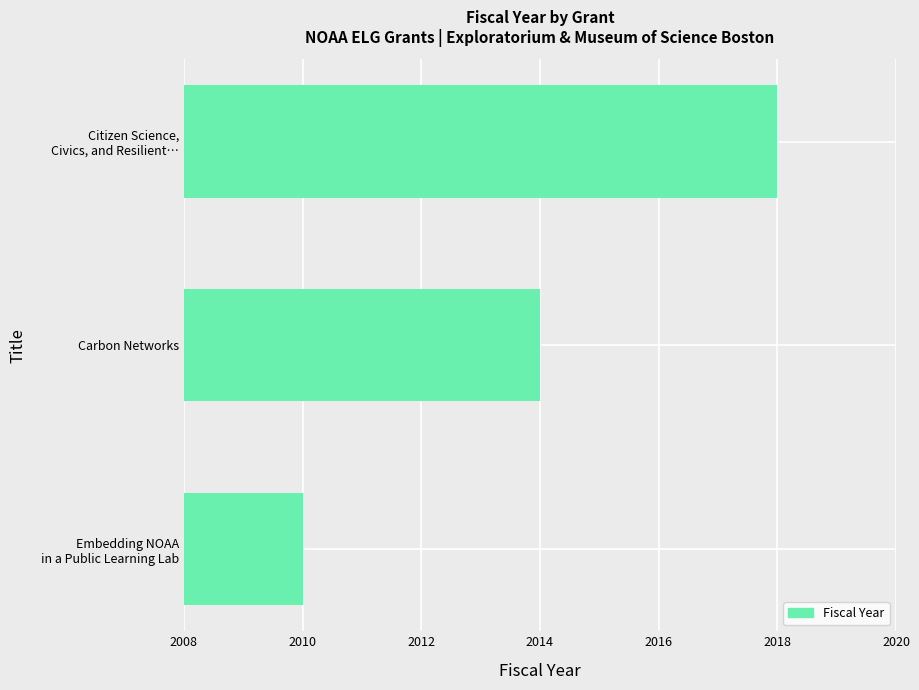

What is the greatest value displayed?

2018